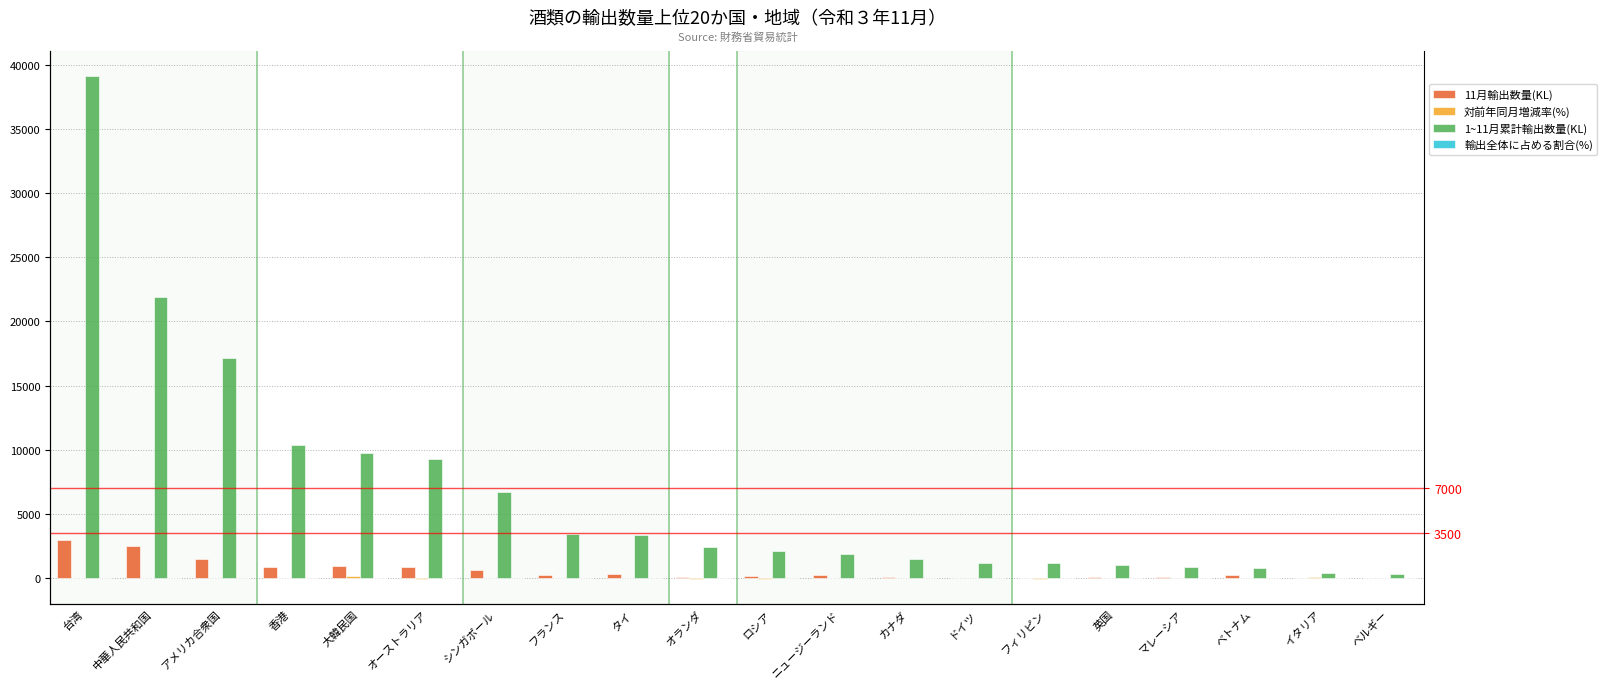

How many distinct data groups are displayed?

4